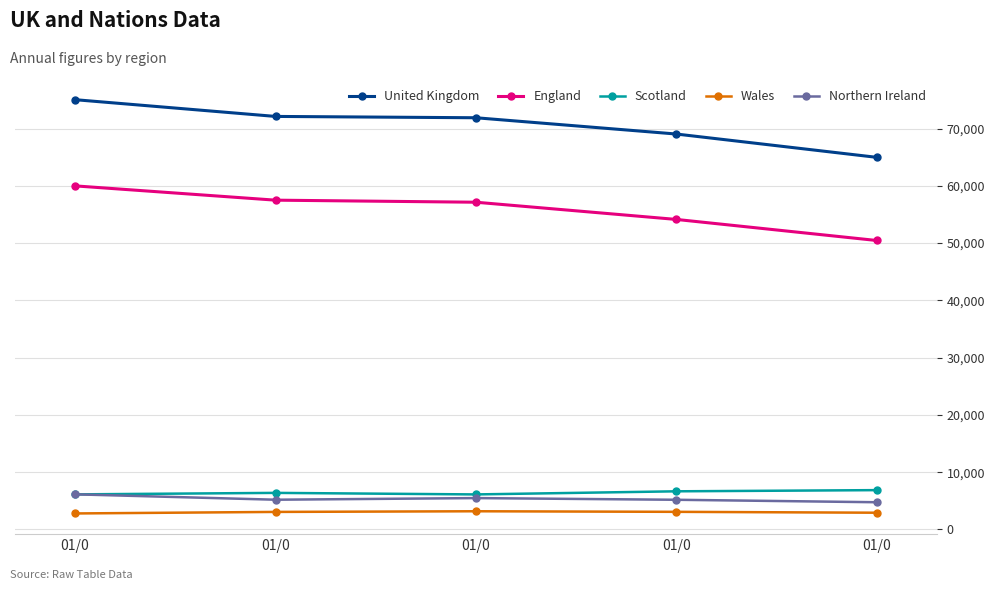

What is the value of the Wales point at the 1st from the left?

2788